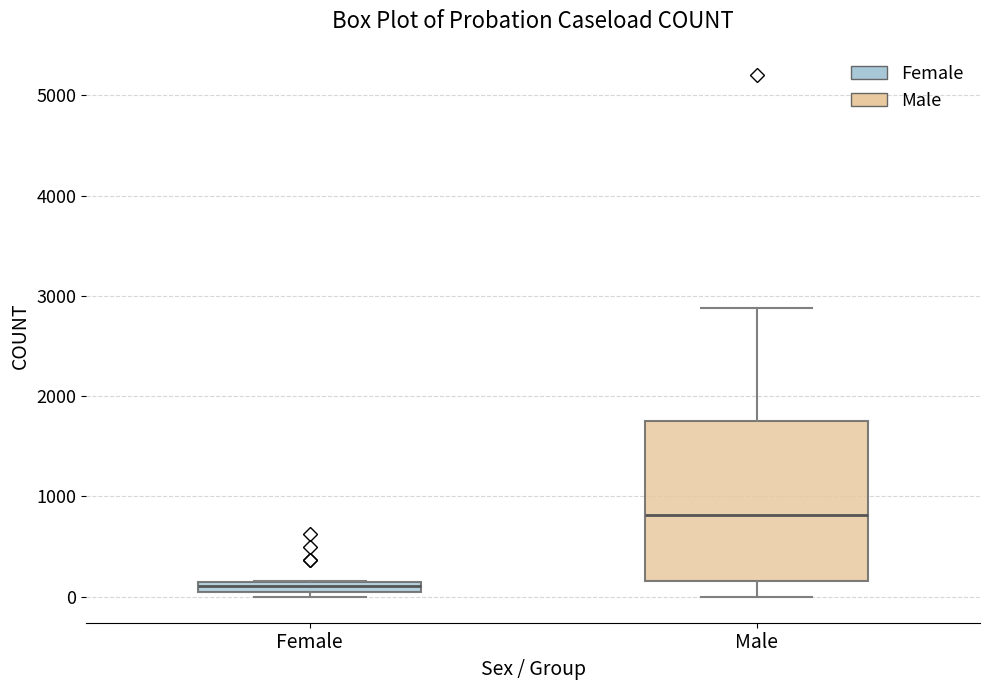

Where does the median line of the box for Female sit on the y-axis? The values are not printed on the chart, so give them approximately, as read against the axis.

100